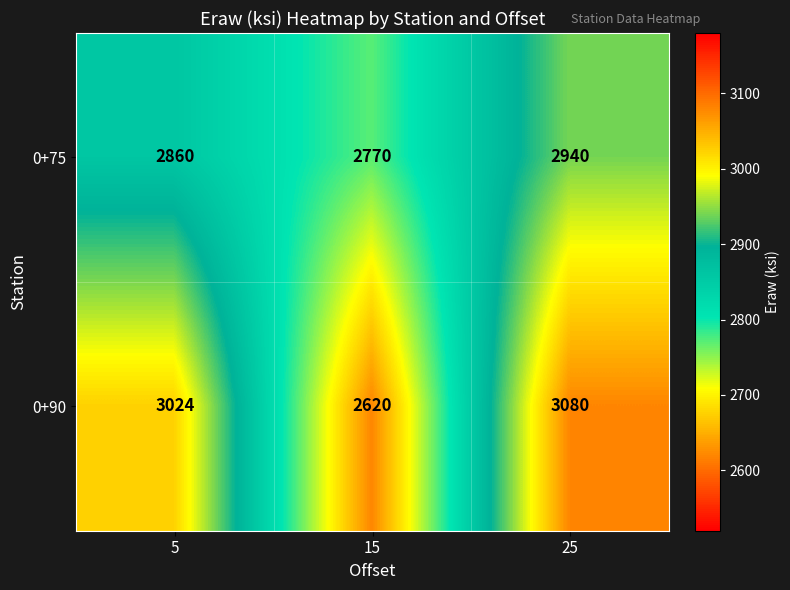

Reading left to right, what are all the values shown in this chart?

0+75: 2860	2770	2940
0+90: 3024	2620	3080